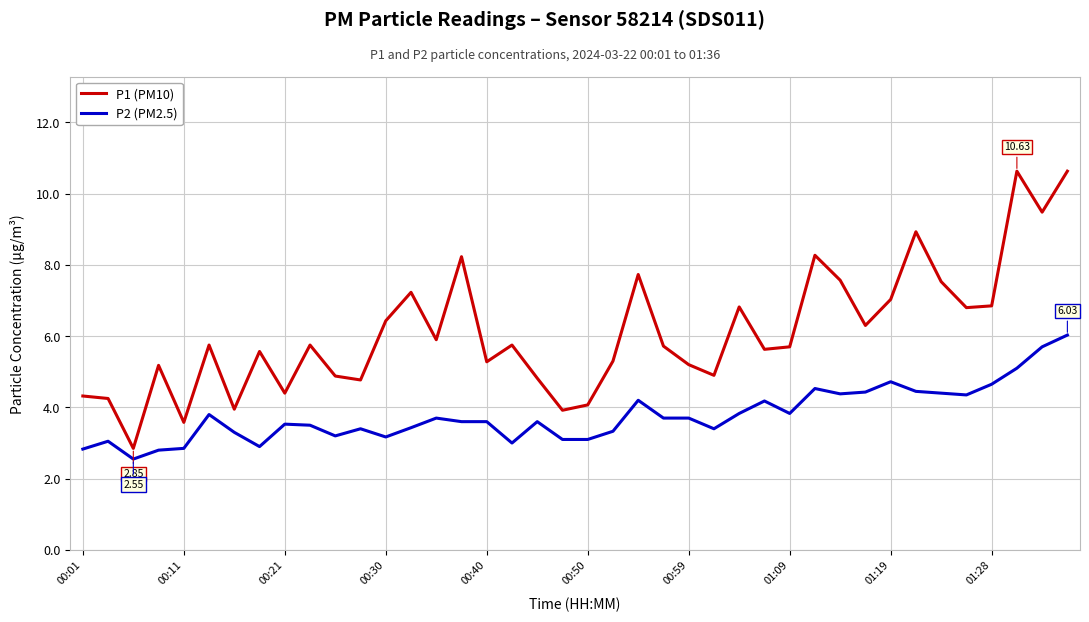

What are all the series names shown in the legend?

P1 (PM10), P2 (PM2.5)